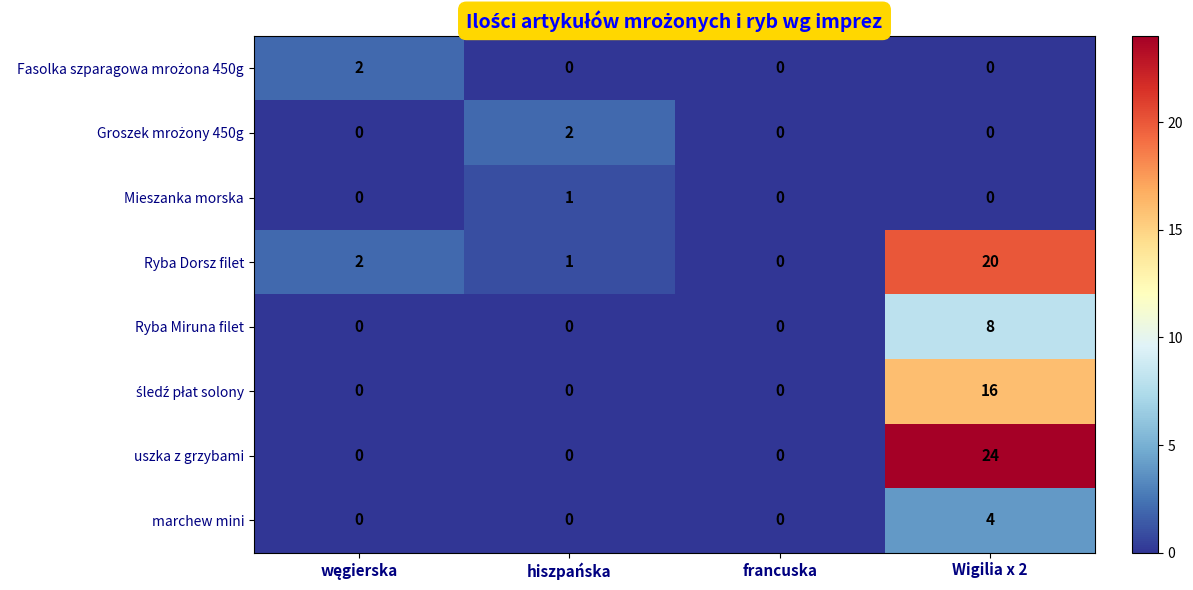

The value of uszka z grzybami at hiszpańska is 13. True or false?

False